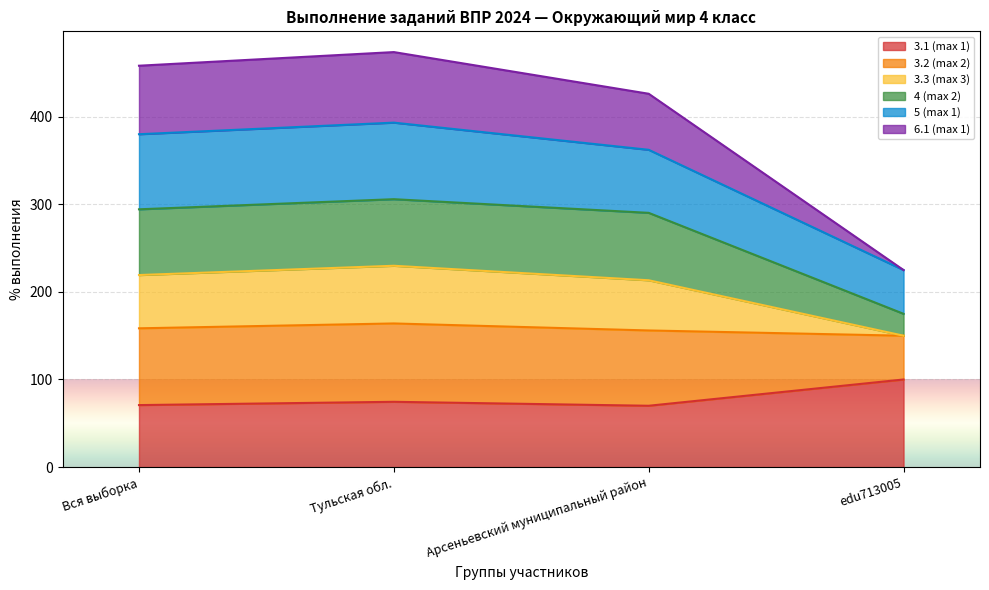

Does the chart display data point markers on the line(s)?

No